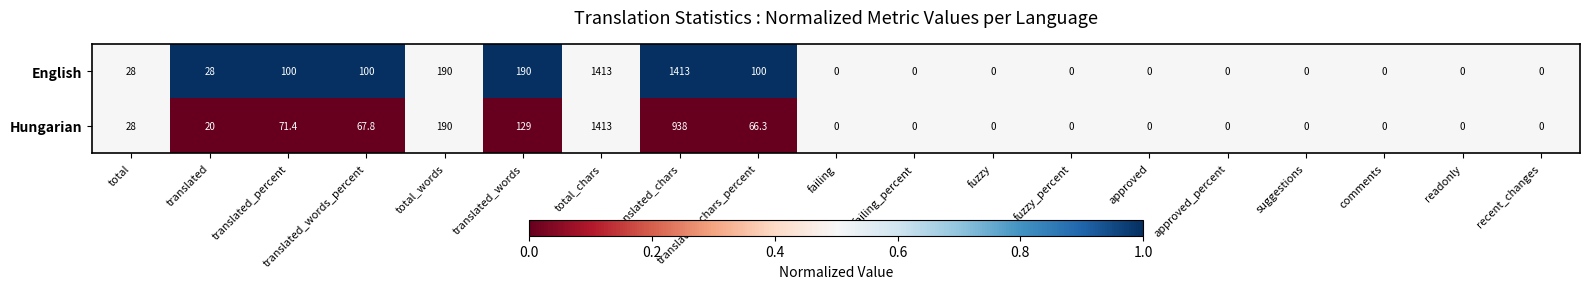

The value of Hungarian at readonly is 0.0. True or false?

True